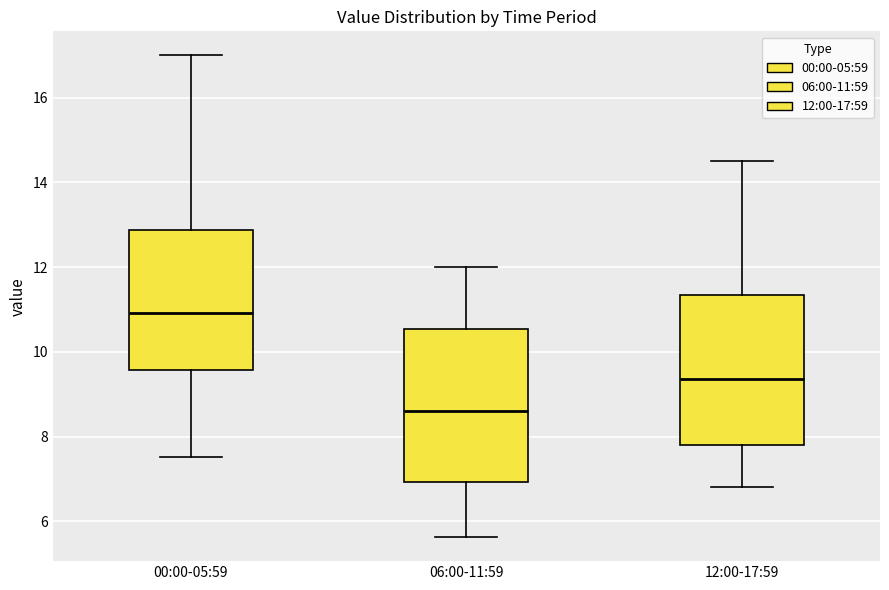

Reading left to right, read every box against the y-axis: the position of its median line, the range the box covers, and the ends of its whiskers. The values are not printed on the chart, so give them approximately, as read against the axis.

00:00-05:59: median 11.0, box 9.6 to 12.8, whiskers 7.6 to 17.0
06:00-11:59: median 8.6, box 7.0 to 10.6, whiskers 5.6 to 12.0
12:00-17:59: median 9.4, box 7.8 to 11.4, whiskers 6.8 to 14.6